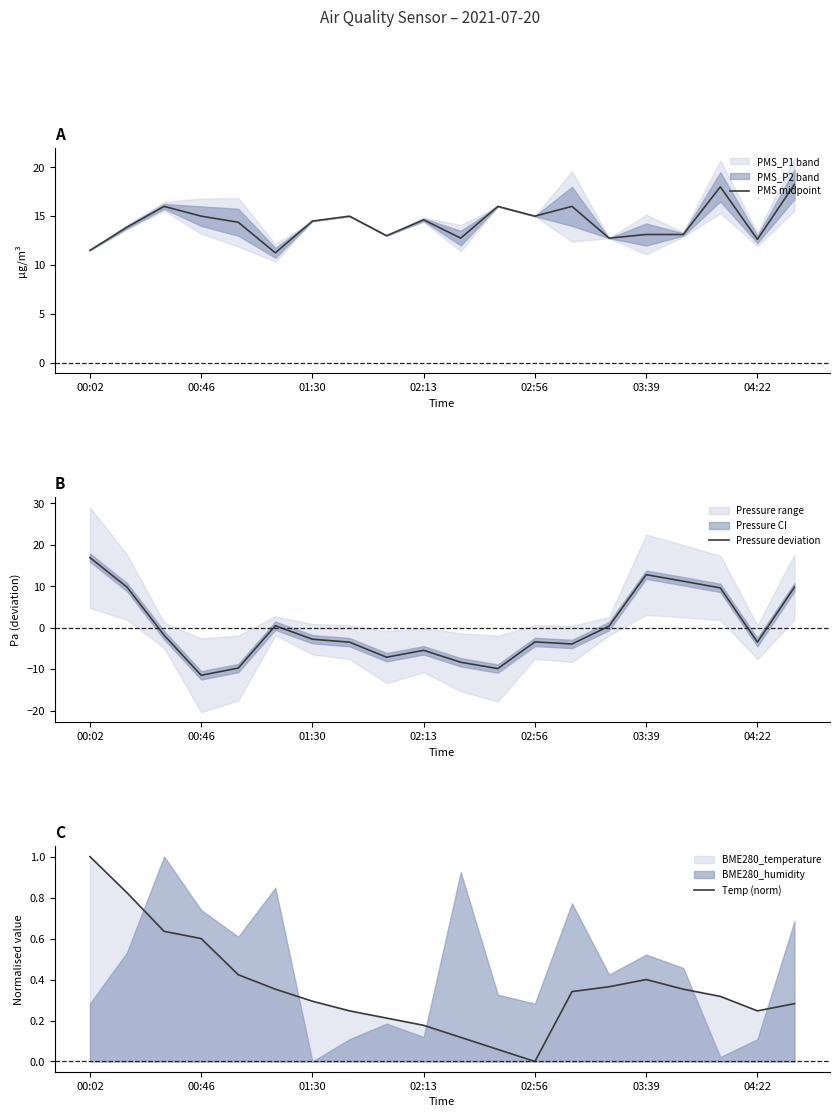

How many data points does each series have?

20